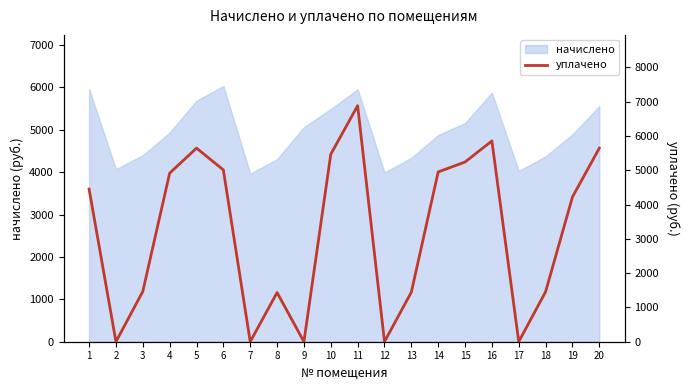

What is the greatest value displayed?

6883.1